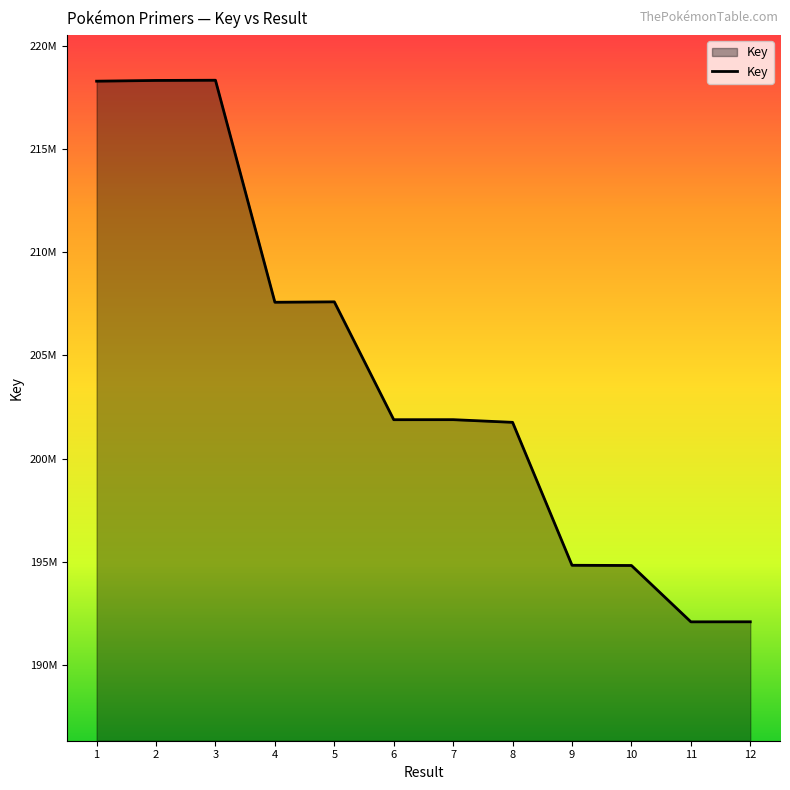

Does the chart have visible grid lines?

No